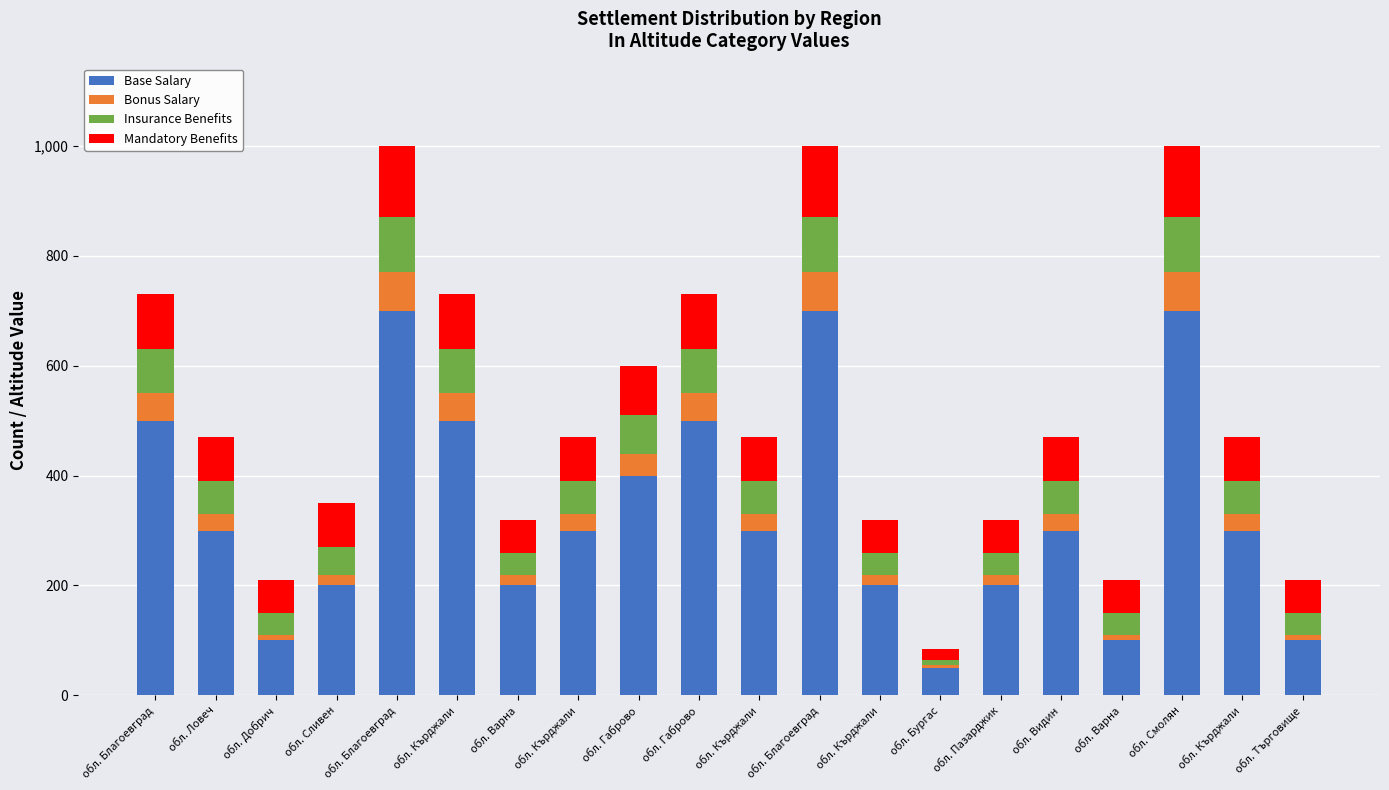

How many series are shown in this chart?

4